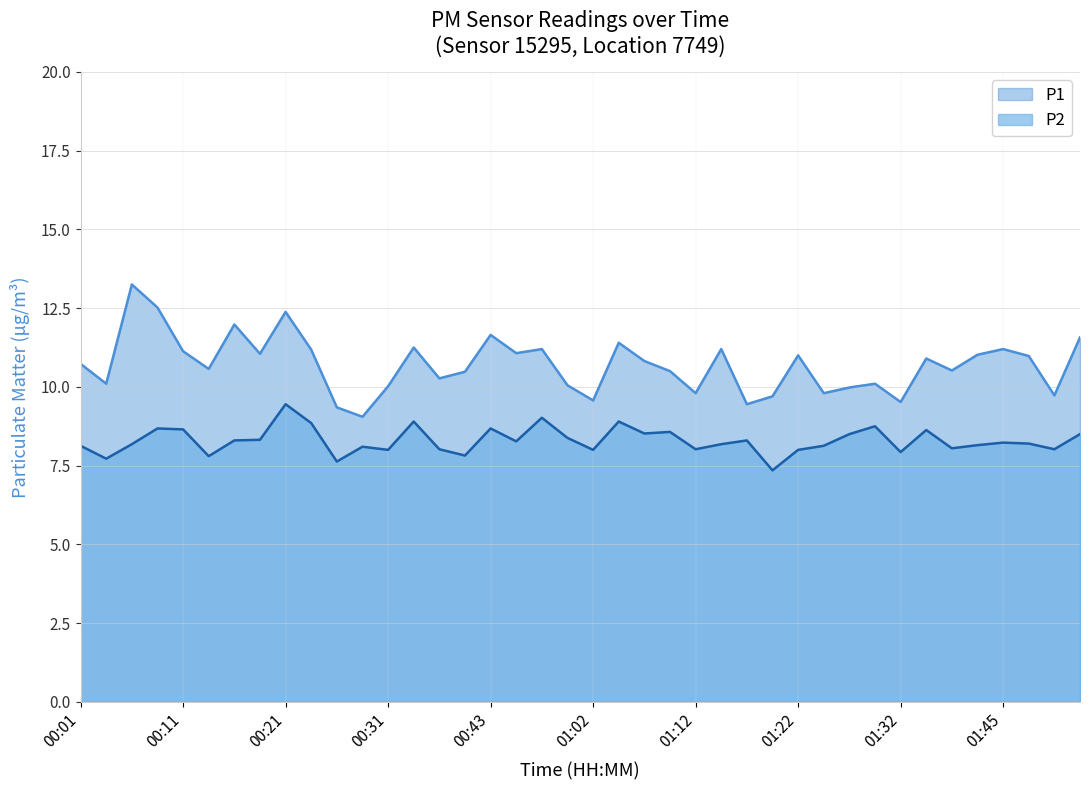

Which series has the largest total across all categories?

P1